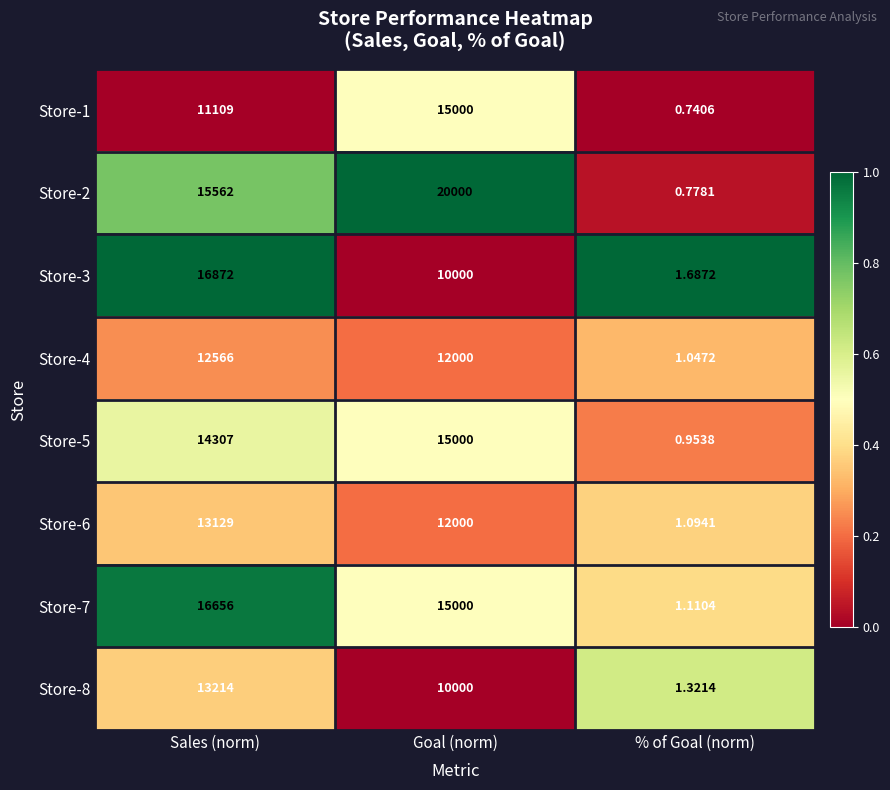

Rank the categories by Store-7 value from lowest to highest.

% of Goal (norm), Goal (norm), Sales (norm)